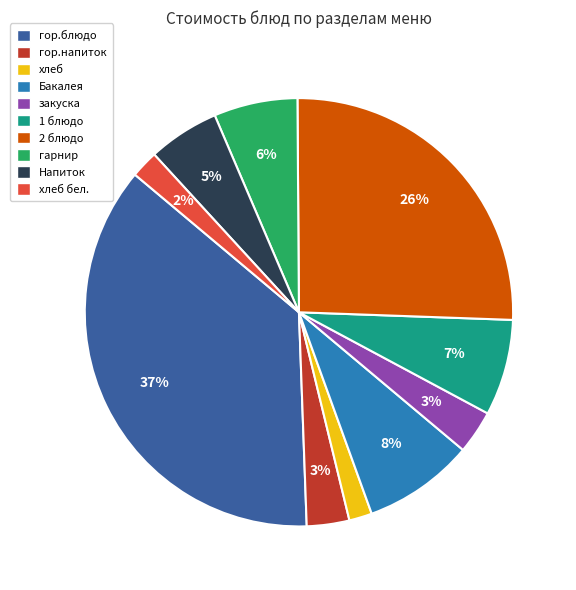

Which has a higher value, закуска or хлеб бел.?

закуска